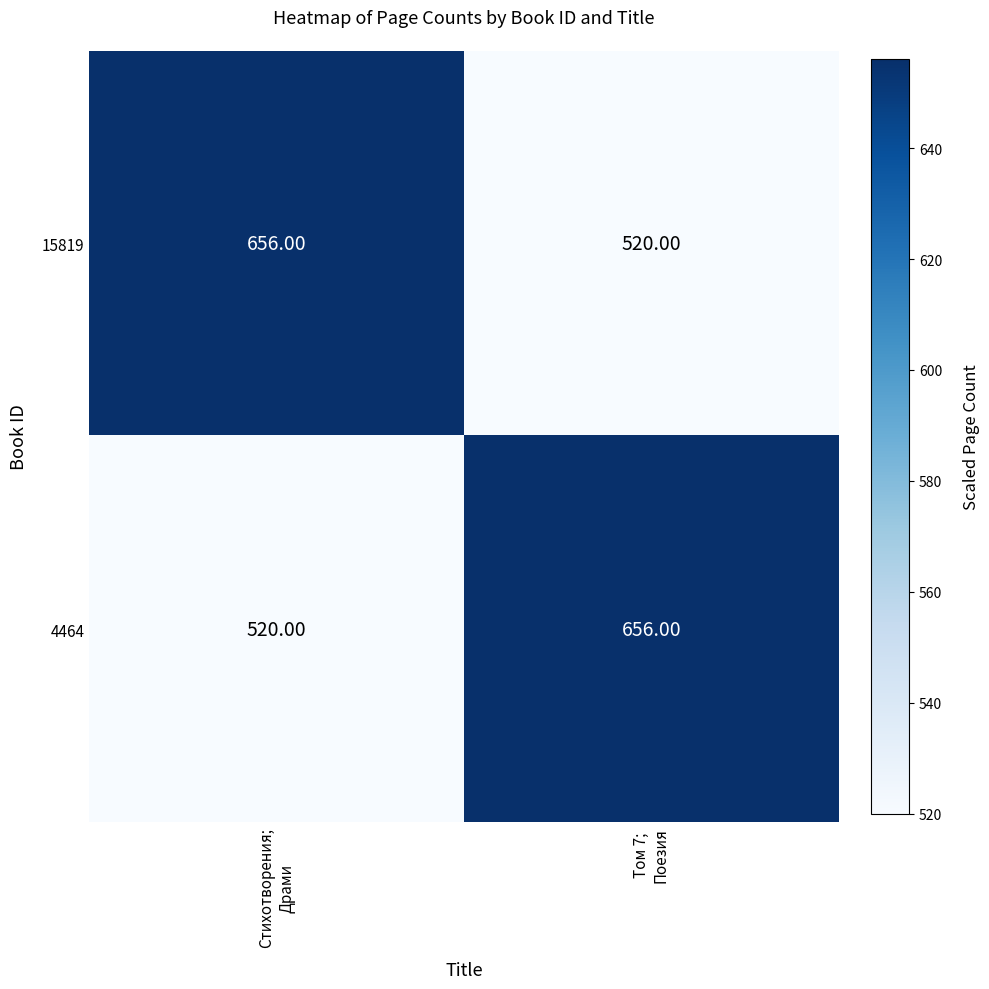

What is the sum of all 15819 values?

1176